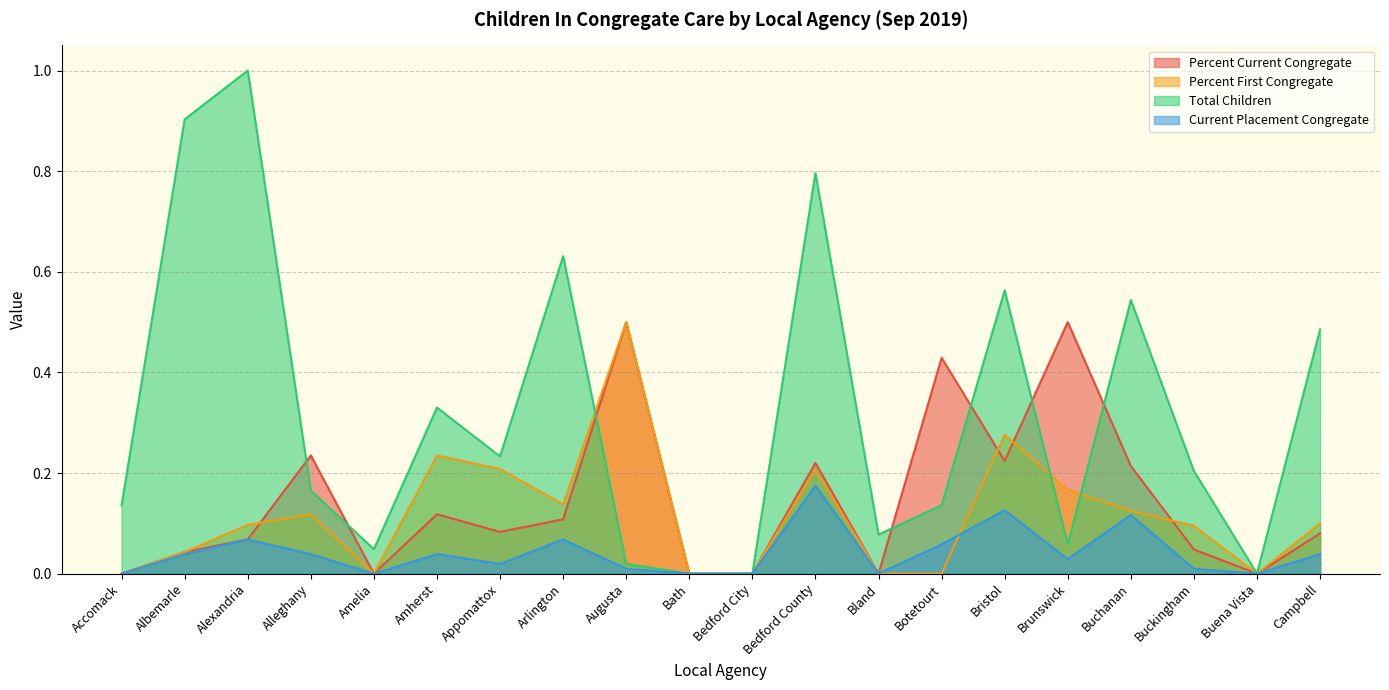

In Current Placement Congregate, how many points are higher than both neighbors (excluding endpoints)?

6